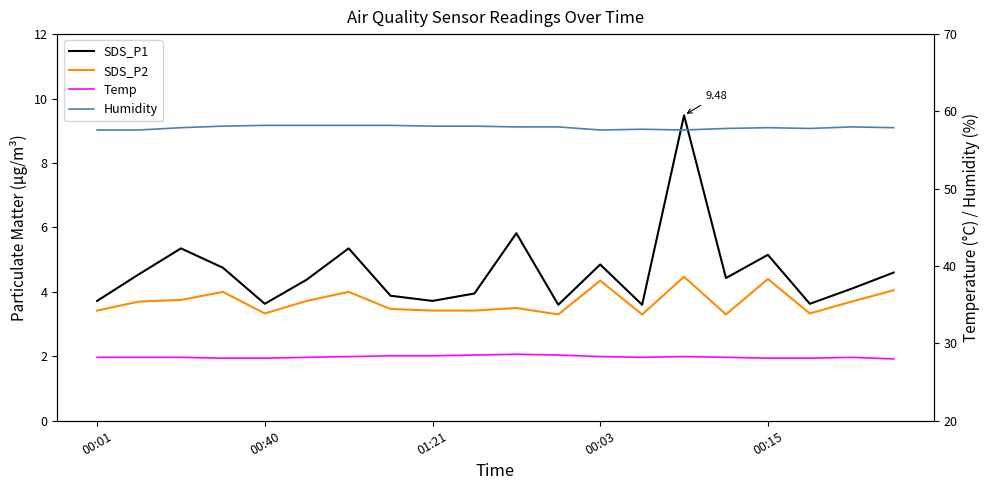

In SDS_P2, how many points are higher than both neighbors (excluding endpoints)?

6